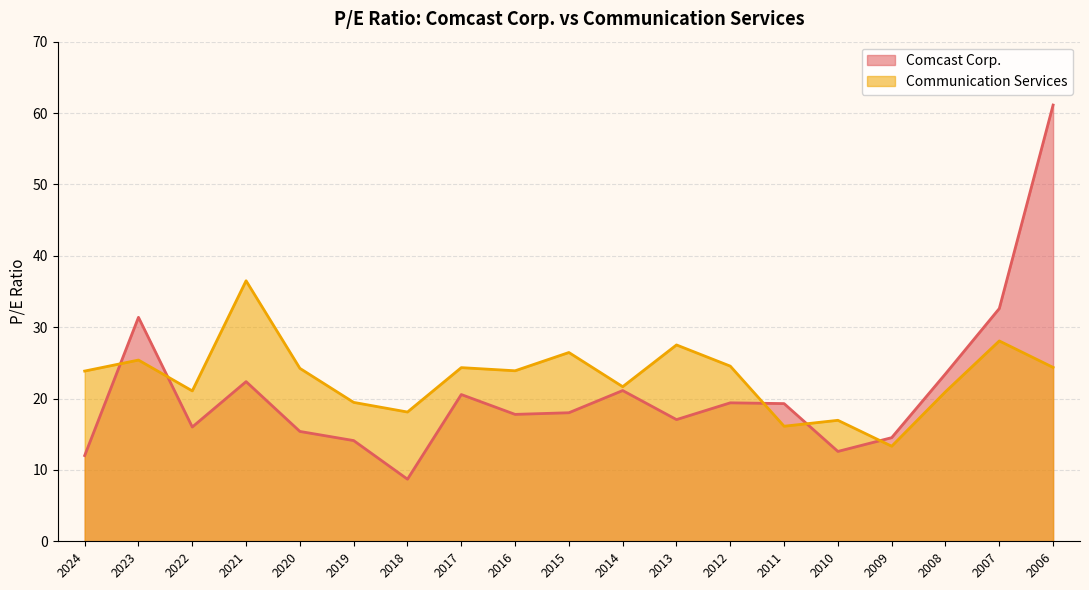

List the labels in order of Comcast Corp. value, smallest first.

2018, 2024, 2010, 2019, 2009, 2020, 2022, 2013, 2016, 2015, 2011, 2012, 2017, 2014, 2021, 2008, 2023, 2007, 2006